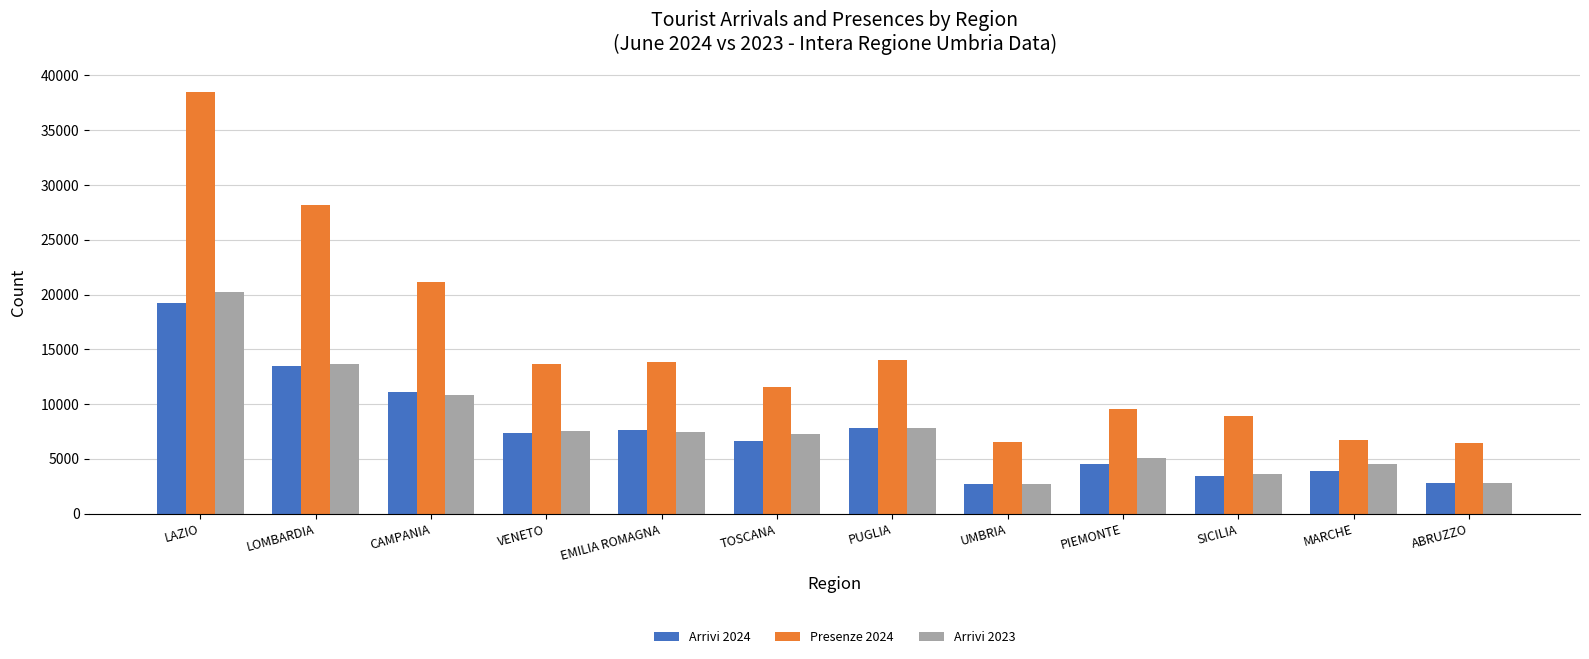

What is the difference between the maximum and minimum values in the Arrivi 2023 series?

17524